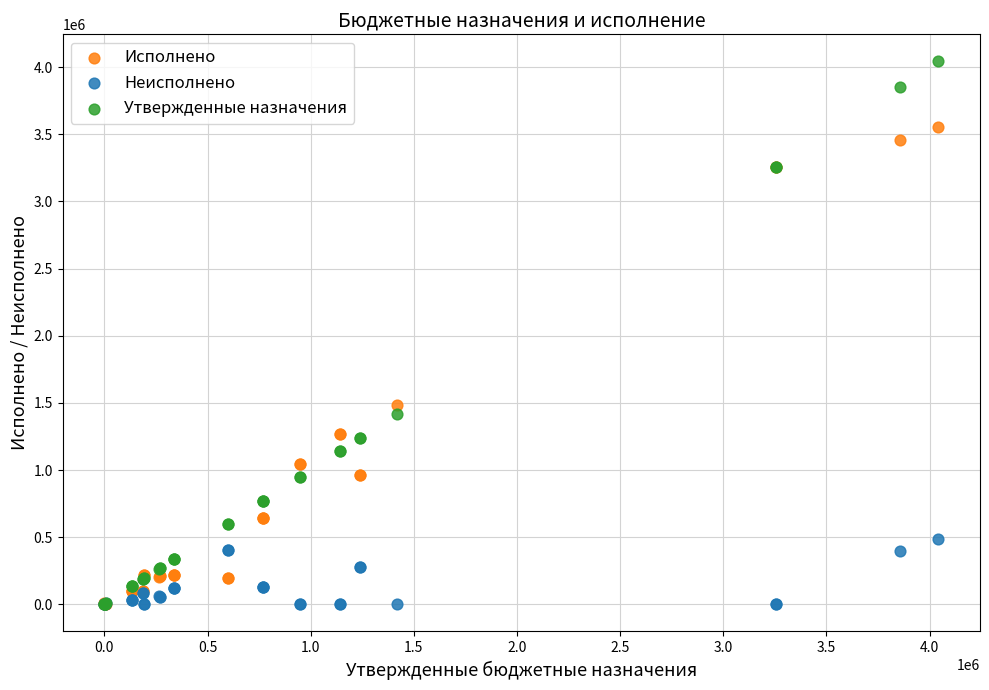

Which series has the widest spread of Y values?

Утвержденные назначения